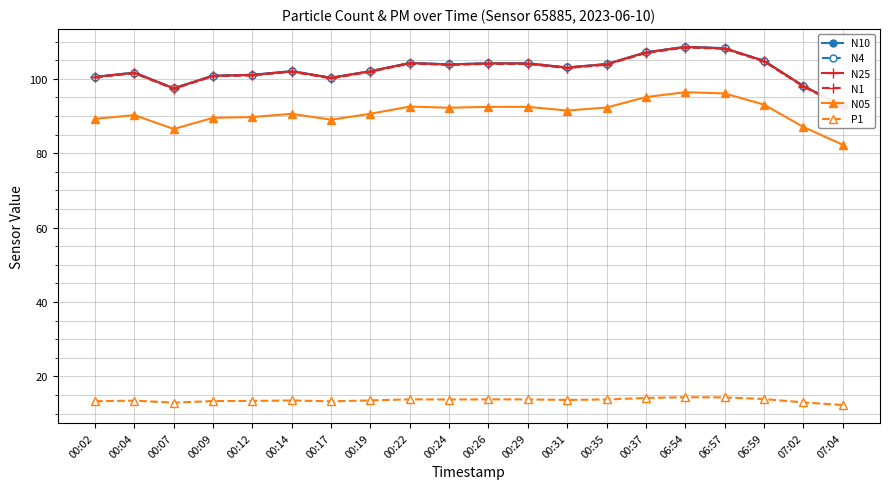

Reading left to right, what are all the values shown in this chart?

N10: 100.5	101.6	97.5	100.8	101.1	102.0	100.3	102.0	104.2	103.9	104.2	104.1	103.0	103.9	107.1	108.6	108.2	104.8	98.1	92.7
N4: 100.5	101.6	97.4	100.8	101.0	102.0	100.2	102.0	104.2	103.9	104.1	104.1	103.0	103.9	107.1	108.6	108.2	104.8	98.1	92.7
N25: 100.5	101.6	97.4	100.8	101.0	102.0	100.2	102.0	104.2	103.8	104.1	104.1	103.0	103.9	107.1	108.5	108.2	104.8	98.0	92.7
N1: 100.3	101.5	97.3	100.7	100.9	101.9	100.1	101.9	104.1	103.7	104.0	104.0	102.8	103.8	106.9	108.4	108.0	104.7	97.9	92.5
N05: 89.2	90.2	86.5	89.5	89.7	90.6	89.0	90.6	92.5	92.2	92.4	92.4	91.5	92.2	95.1	96.4	96.0	93.0	87.0	82.3
P1: 13.3	13.5	12.9	13.3	13.4	13.5	13.3	13.5	13.8	13.8	13.8	13.8	13.7	13.8	14.2	14.4	14.3	13.9	13.0	12.3